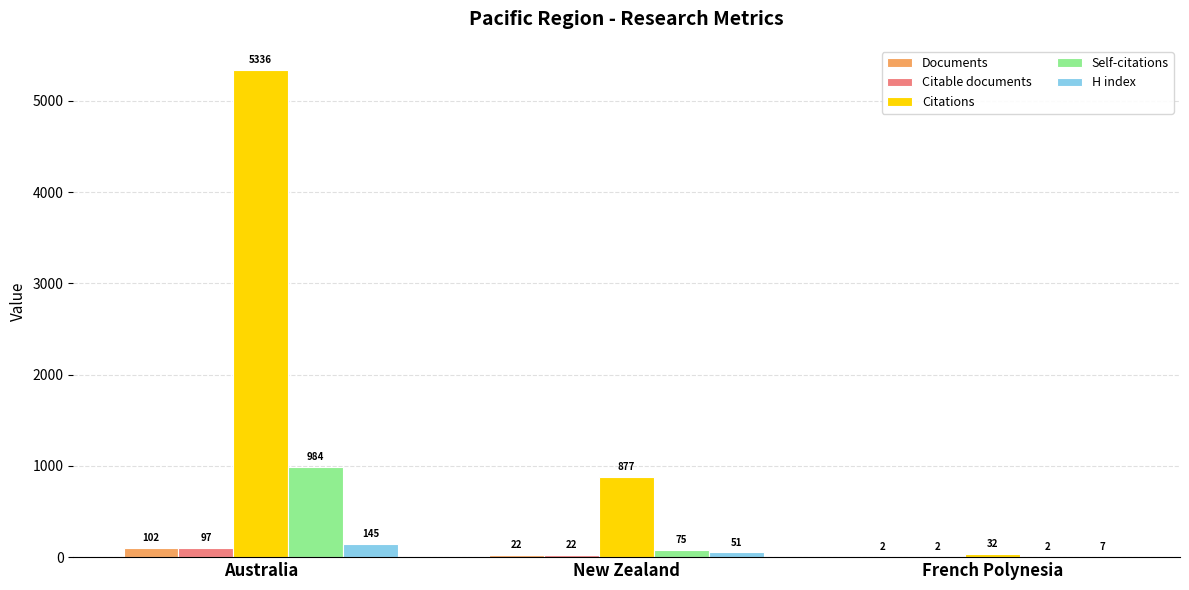

At which category does the chart reach its peak across all series?

Australia